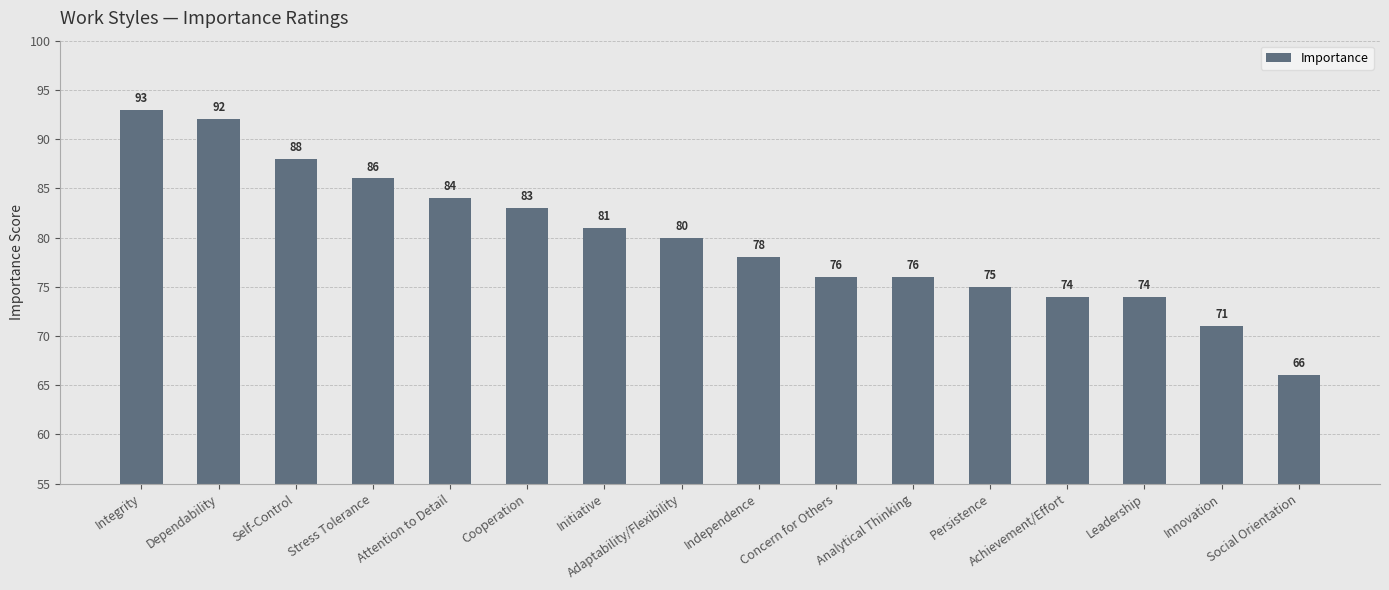

How many distinct data groups are displayed?

1